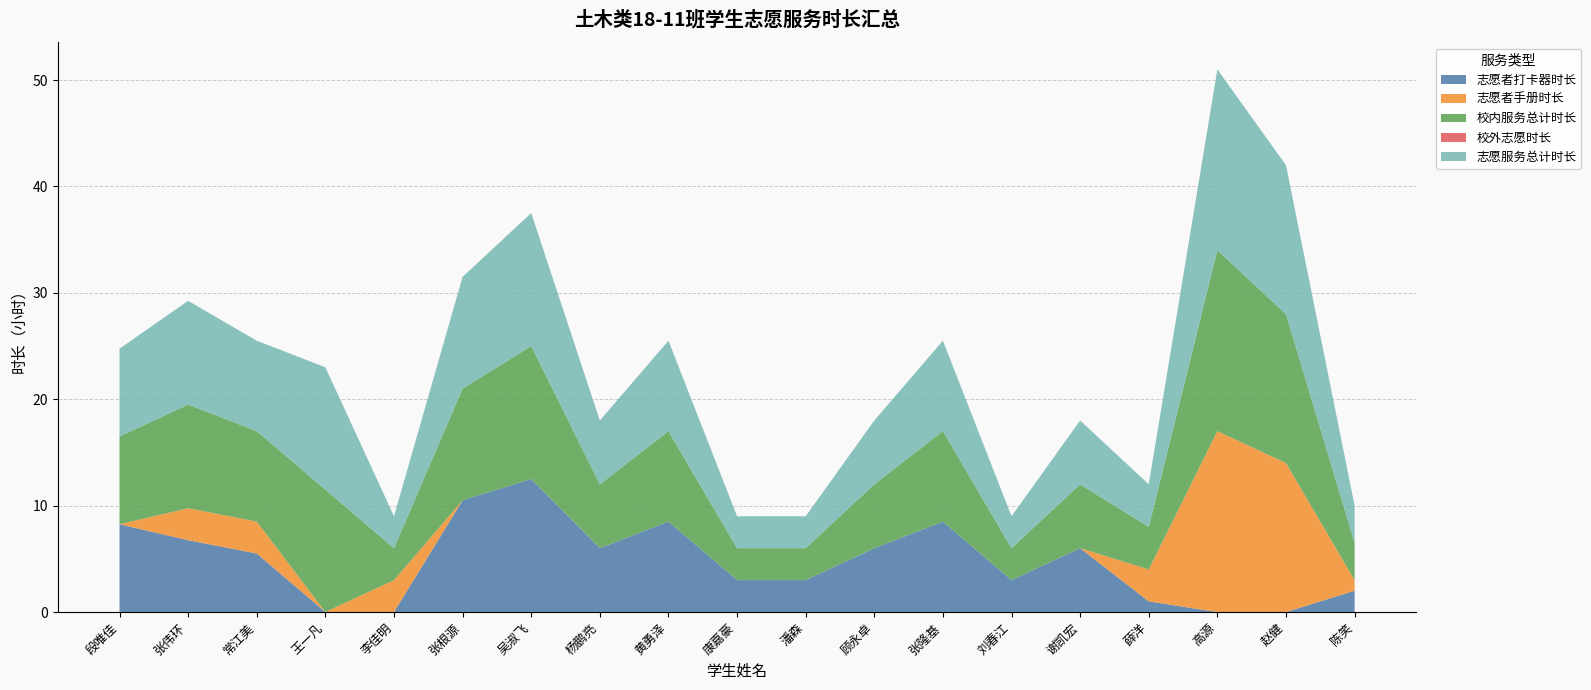

Reading left to right, transcribe all the data shown in this chart.

志愿者打卡器时长: 段唯佳=8.2	张伟环=6.8	常江美=5.5	王一凡=0.0	李佳明=0.0	张根源=10.5	吴淑飞=12.5	杨鹏亮=6.0	黄勇泽=8.5	康嘉豪=3.0	潘森=3.0	顾永卓=6.0	张隆基=8.5	刘春江=3.0	谢凯宏=6.0	薛洋=1.0	高源=0.0	赵健=0.0	陈笑=2.0
志愿者手册时长: 段唯佳=0.0	张伟环=3.0	常江美=3.0	王一凡=0.0	李佳明=3.0	张根源=0.0	吴淑飞=0.0	杨鹏亮=0.0	黄勇泽=0.0	康嘉豪=0.0	潘森=0.0	顾永卓=0.0	张隆基=0.0	刘春江=0.0	谢凯宏=0.0	薛洋=3.0	高源=17.0	赵健=14.0	陈笑=1.0
校内服务总计时长: 段唯佳=8.2	张伟环=9.8	常江美=8.5	王一凡=11.5	李佳明=3.0	张根源=10.5	吴淑飞=12.5	杨鹏亮=6.0	黄勇泽=8.5	康嘉豪=3.0	潘森=3.0	顾永卓=6.0	张隆基=8.5	刘春江=3.0	谢凯宏=6.0	薛洋=4.0	高源=17.0	赵健=14.0	陈笑=3.5
校外志愿时长: 段唯佳=0.0	张伟环=0.0	常江美=0.0	王一凡=0.0	李佳明=0.0	张根源=0.0	吴淑飞=0.0	杨鹏亮=0.0	黄勇泽=0.0	康嘉豪=0.0	潘森=0.0	顾永卓=0.0	张隆基=0.0	刘春江=0.0	谢凯宏=0.0	薛洋=0.0	高源=0.0	赵健=0.0	陈笑=0.0
志愿服务总计时长: 段唯佳=8.2	张伟环=9.8	常江美=8.5	王一凡=11.5	李佳明=3.0	张根源=10.5	吴淑飞=12.5	杨鹏亮=6.0	黄勇泽=8.5	康嘉豪=3.0	潘森=3.0	顾永卓=6.0	张隆基=8.5	刘春江=3.0	谢凯宏=6.0	薛洋=4.0	高源=17.0	赵健=14.0	陈笑=3.5